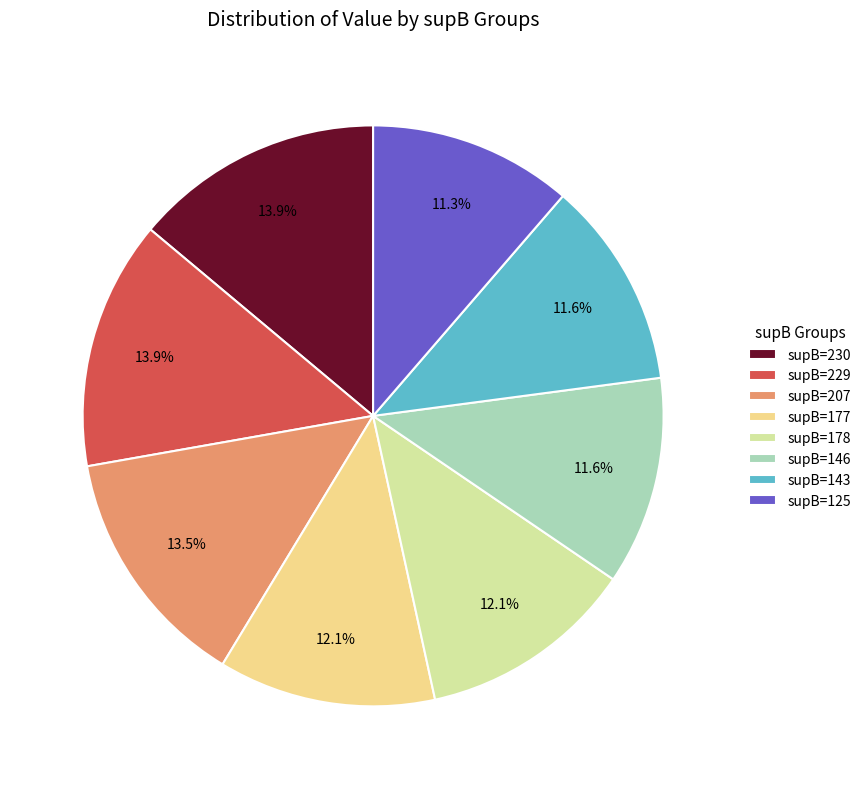

How many segments does this pie chart have?

8